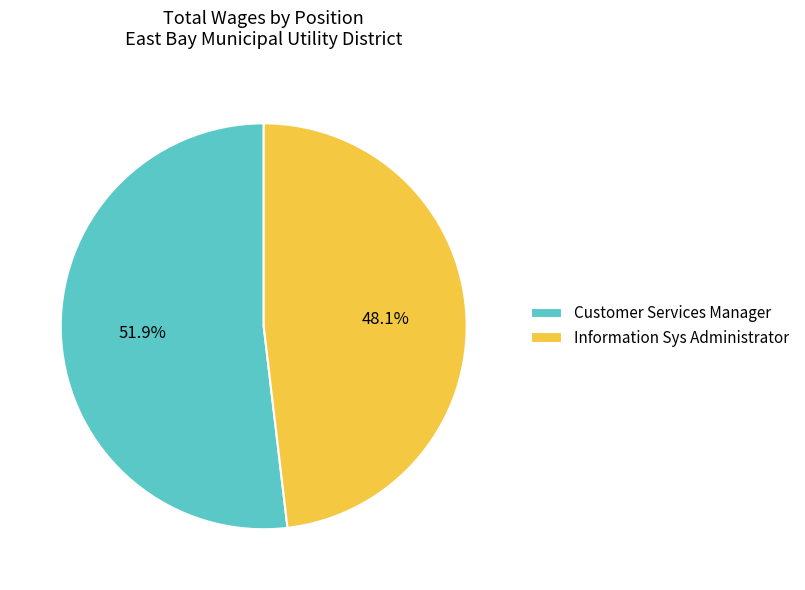

To the nearest percent, what percentage of the pie is Information Sys Administrator?

48%